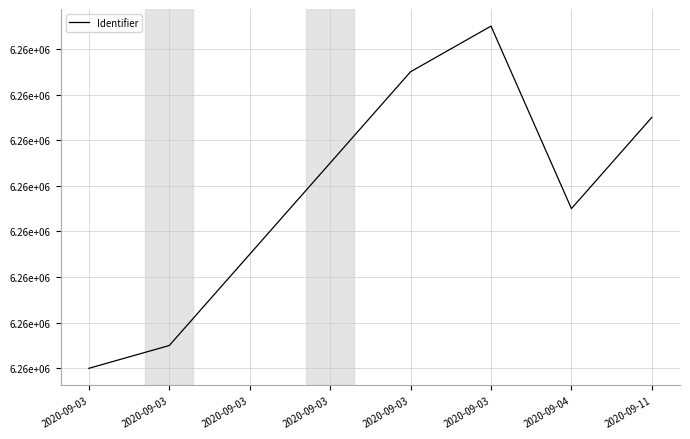

How many interior local valleys (lower than both neighbors) does the data have?

1